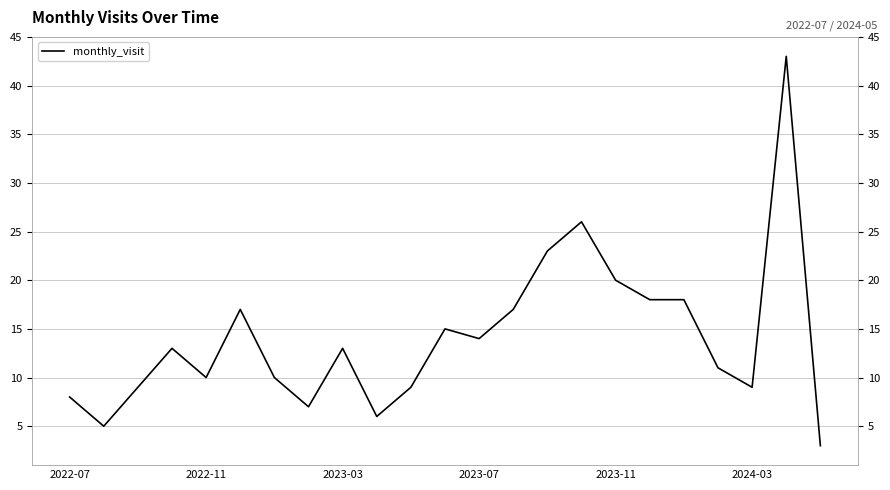

Is this an area chart (filled region under the line)?

No